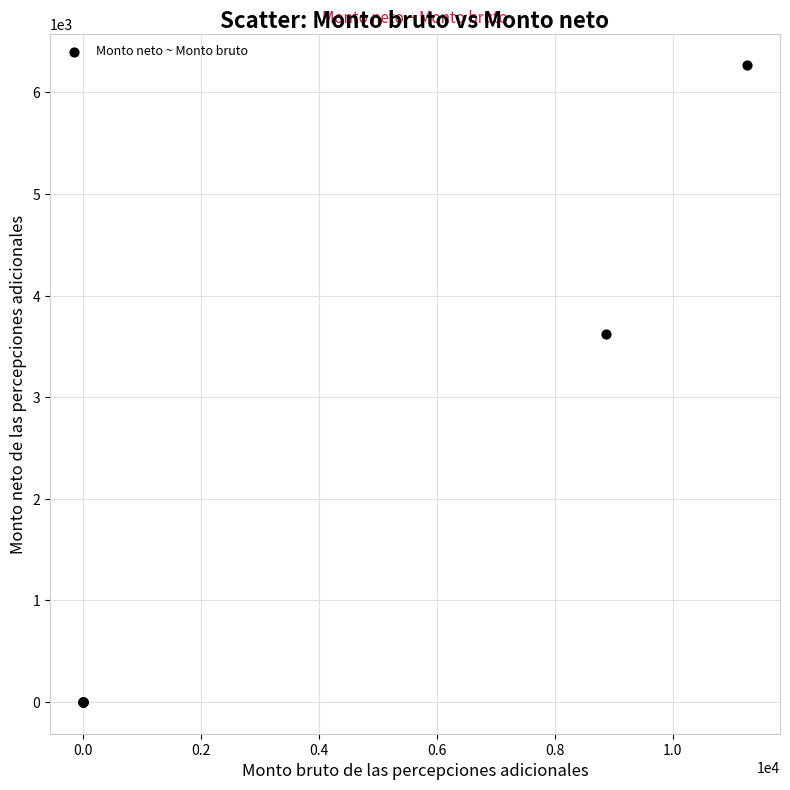

What Y value in the scatter plot is closest to 3133?

3619.4